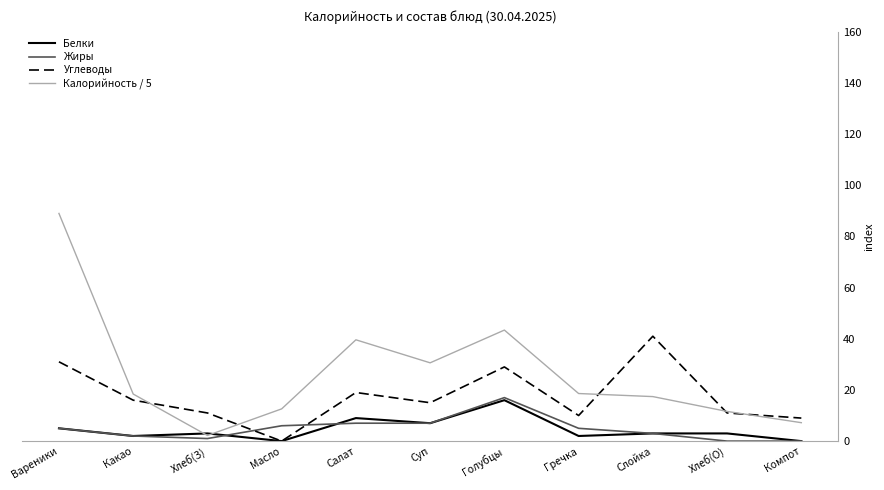

The value of Углеводы at Суп is 15.0. True or false?

True